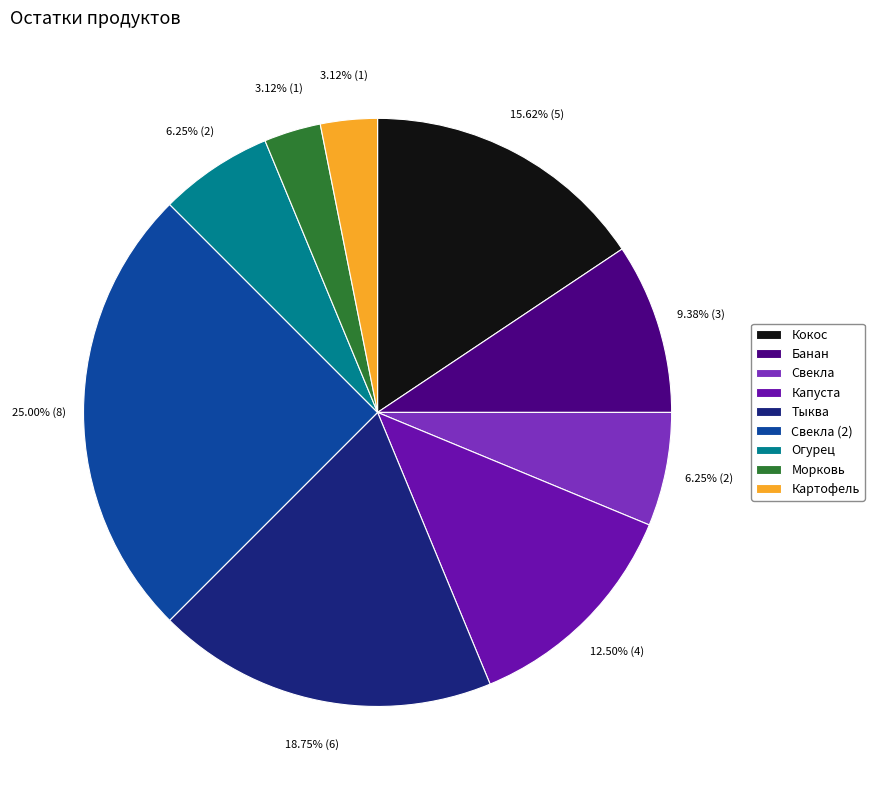

Between Капуста and Тыква, which is larger?

Тыква